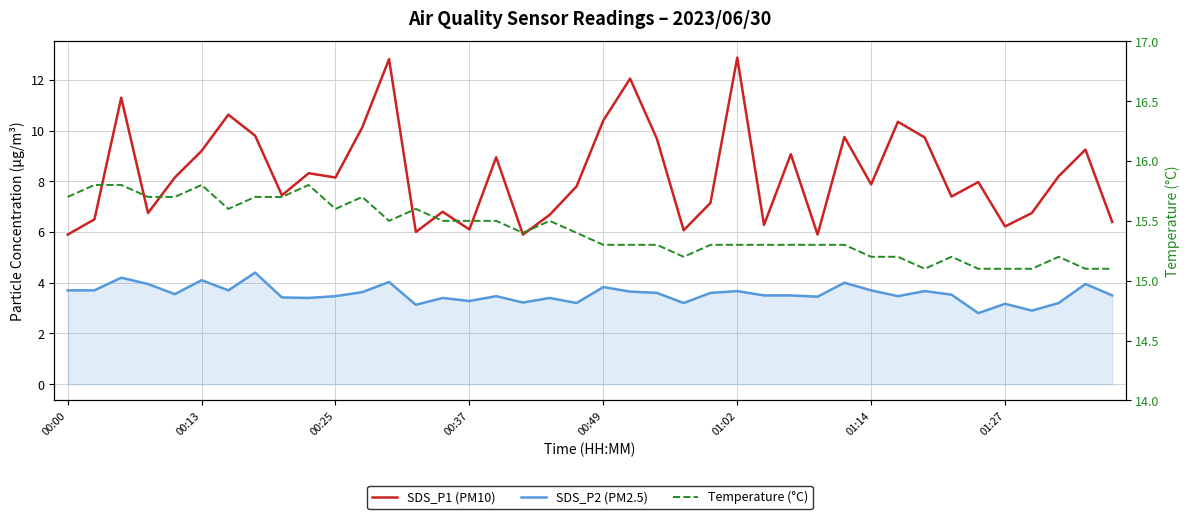

What is the average value of the SDS_P2 (PM2.5) series?

3.6